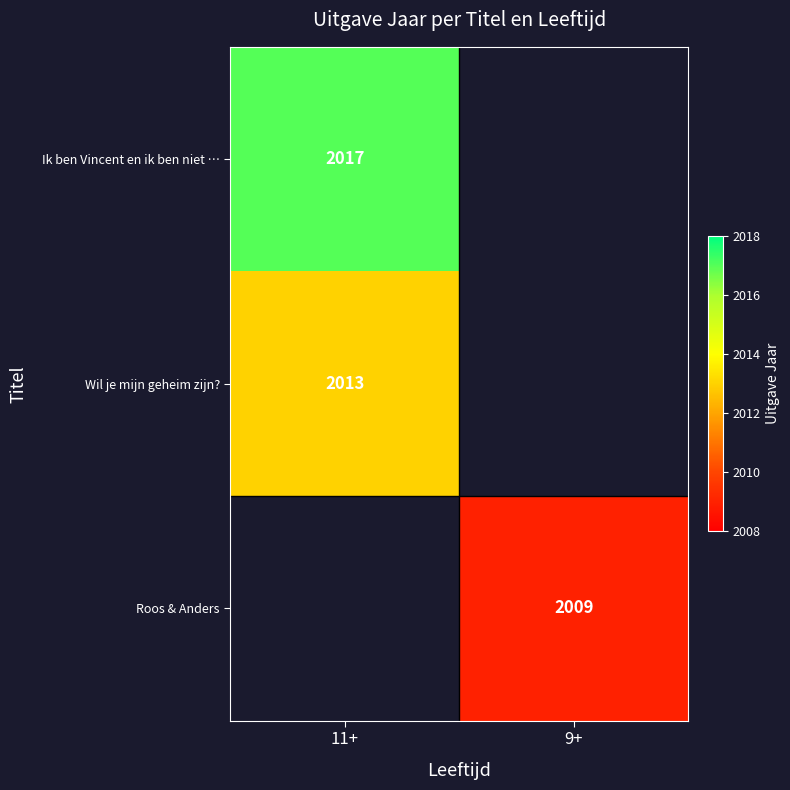

True or false: Wil je mijn geheim zijn? has a value of 2013 at 11+.

True